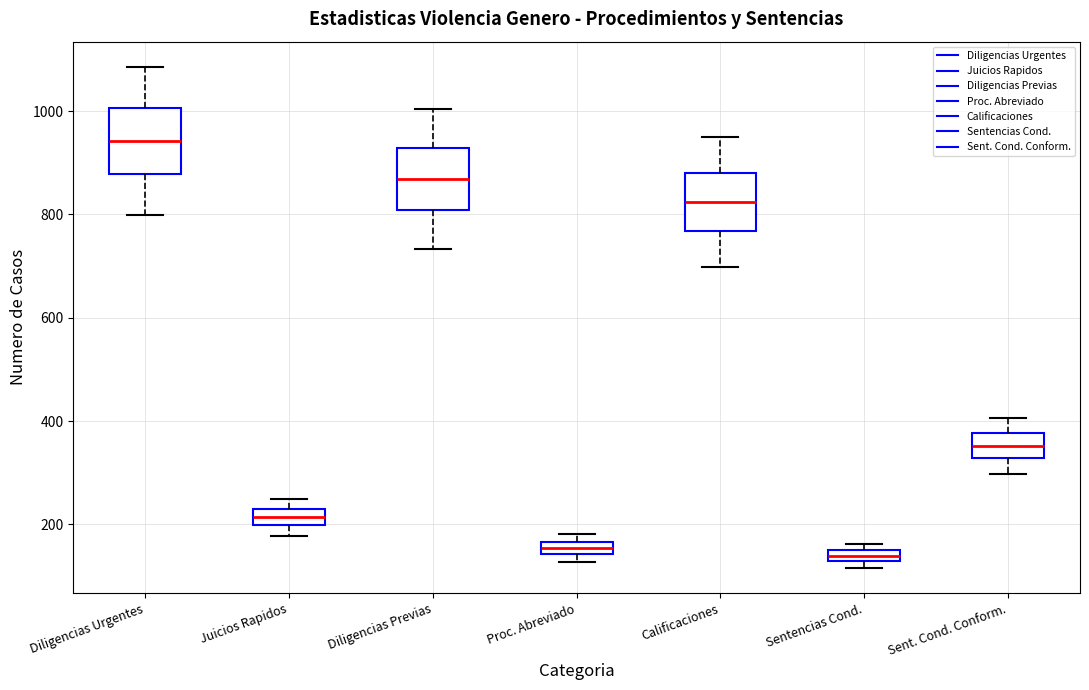

Where does the median line of the box for Sent. Cond. Conform. sit on the y-axis? The values are not printed on the chart, so give them approximately, as read against the axis.

360